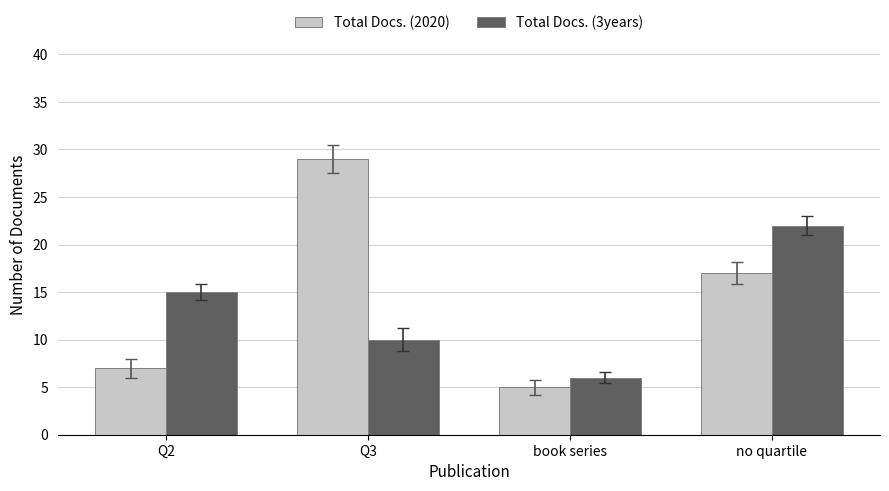

Which category has the highest value across all series?

Q3